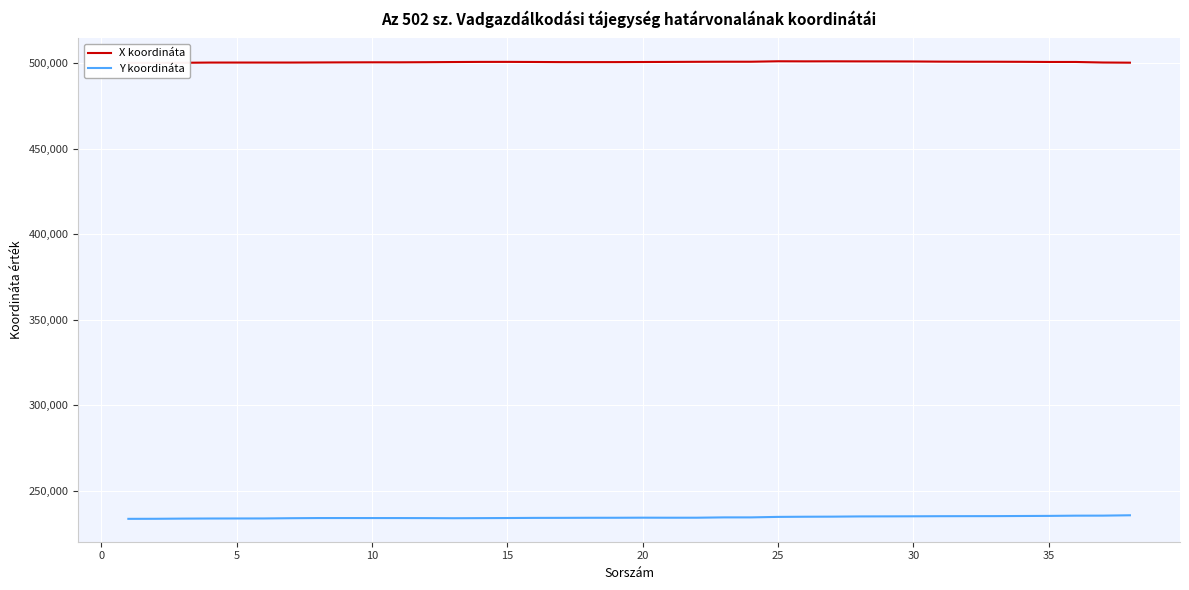

What is the difference between the second highest and minimum values in the Y koordináta series?

1875.4